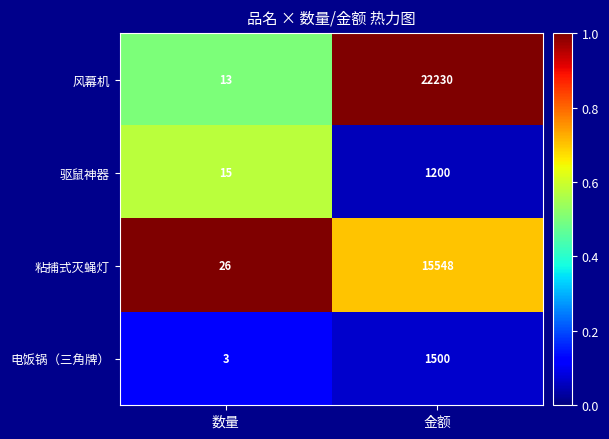

True or false: 风幕机 has a value of 37260 at 金额.

False